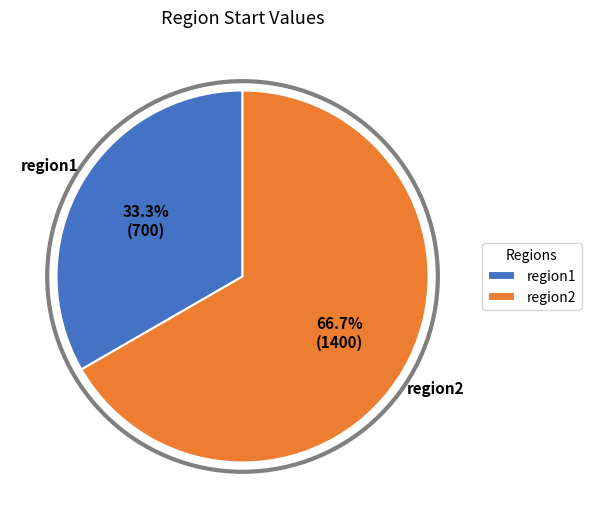

How many slices are in this pie chart?

2